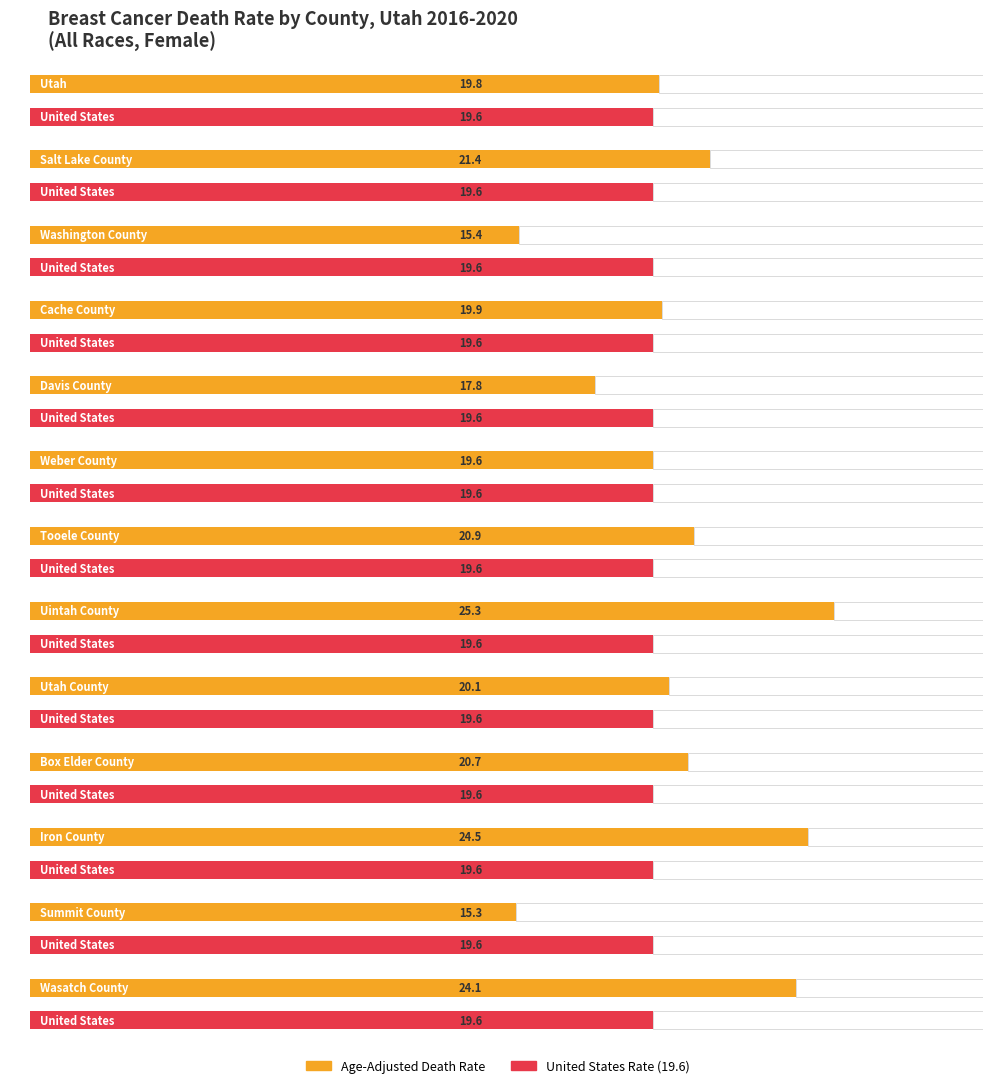

The value of Age-Adjusted Death Rate at Utah is 19.8. True or false?

True